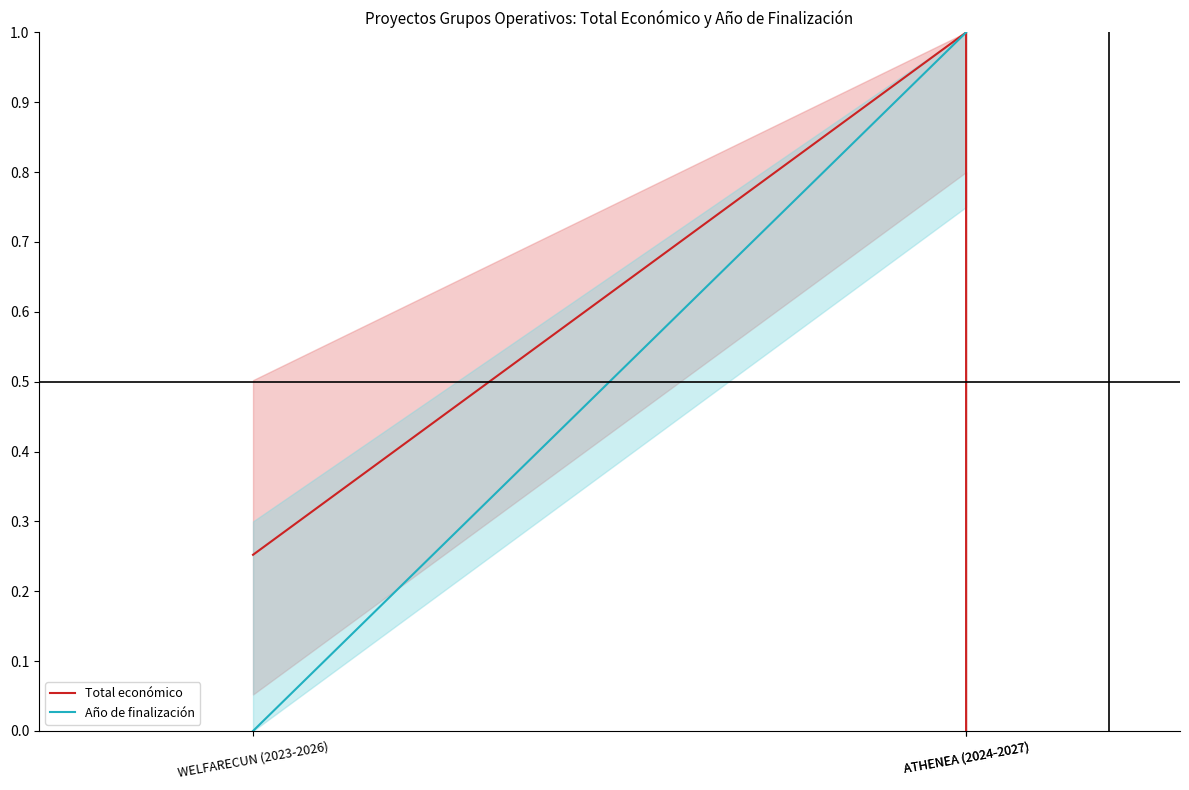

Reading left to right, list all the values displayed in this chart.

Total económico: WELFARECUN (2023-2026)=0.3	ATHENEA (2024-2027)=1.0	ATHENEA (2024-2027)=0.0
Año de finalización: WELFARECUN (2023-2026)=0.0	ATHENEA (2024-2027)=1.0	ATHENEA (2024-2027)=1.0